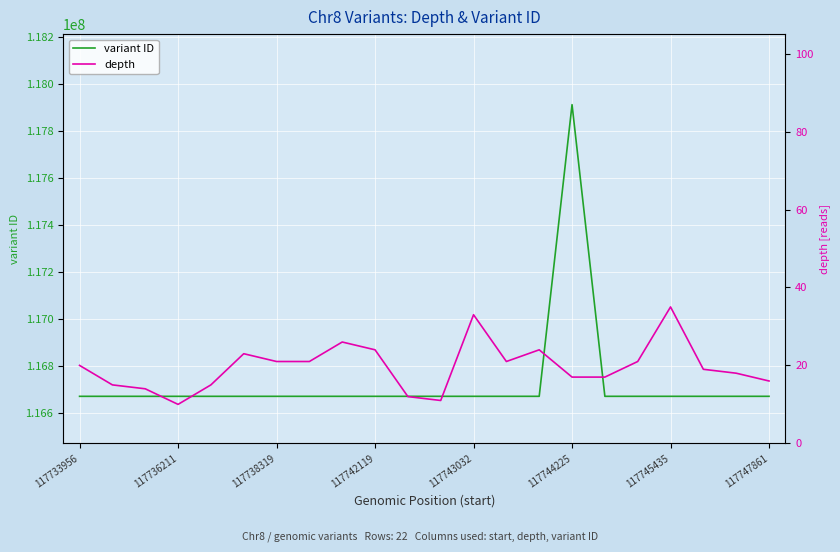

True or false: variant ID and depth cross at least once.

False